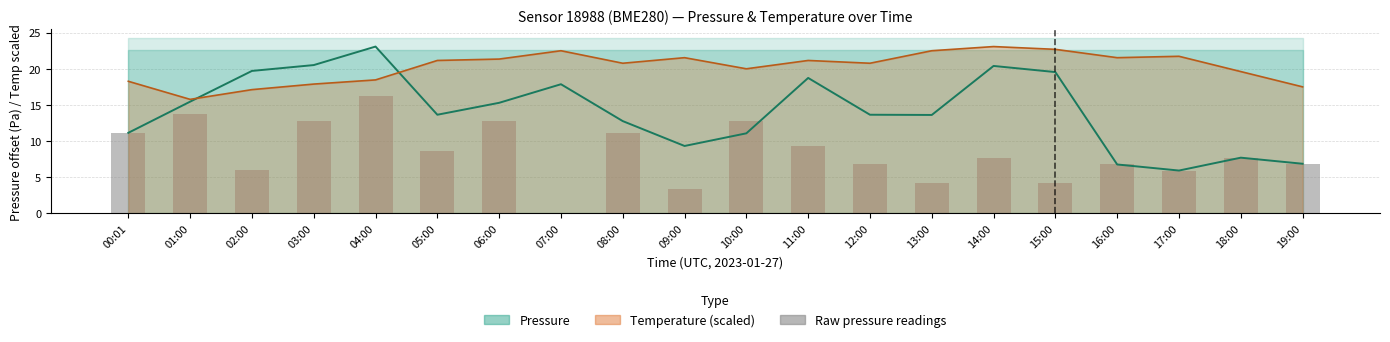

How many groups of bars are there?

20